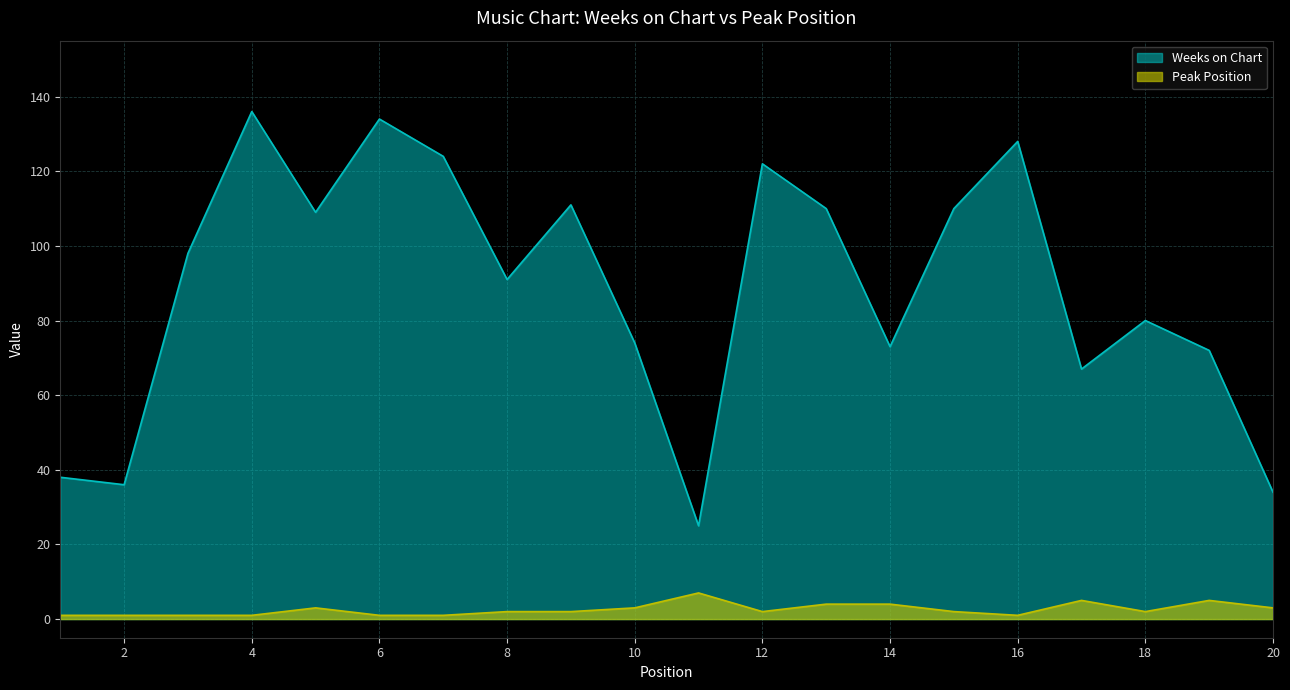

What is the value of the Peak Position point at the 9th from the left?

2